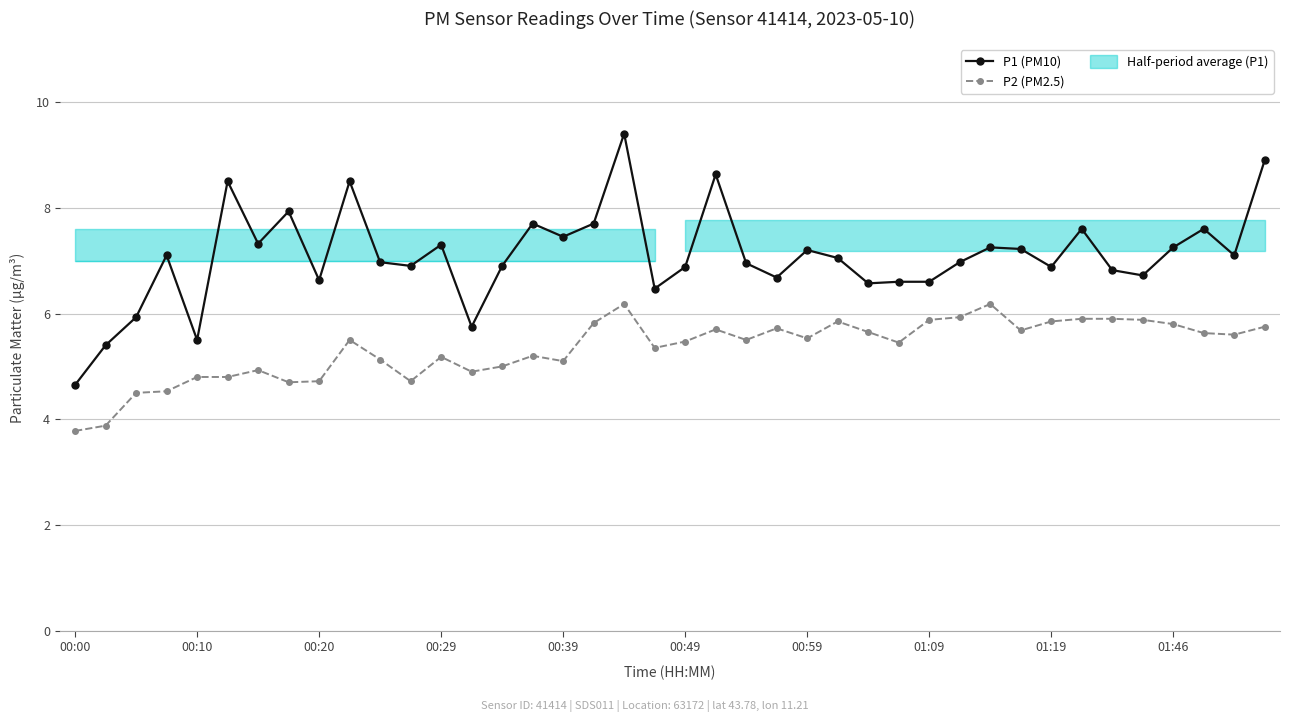

What is the smallest value displayed?

3.8